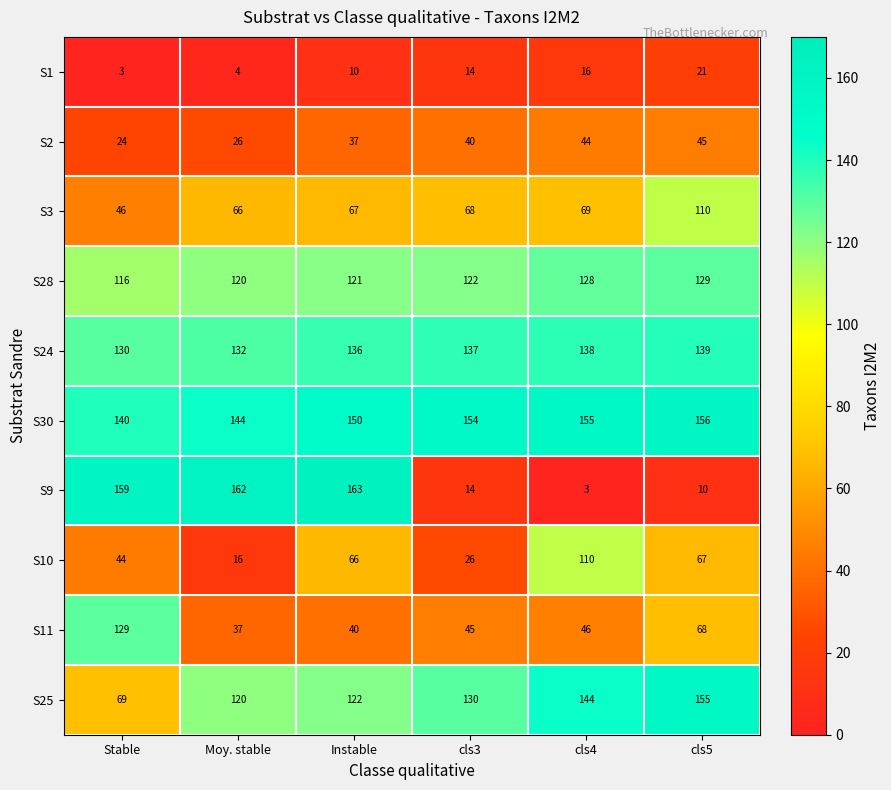

At how many categories does at least one series exceed 74?

6